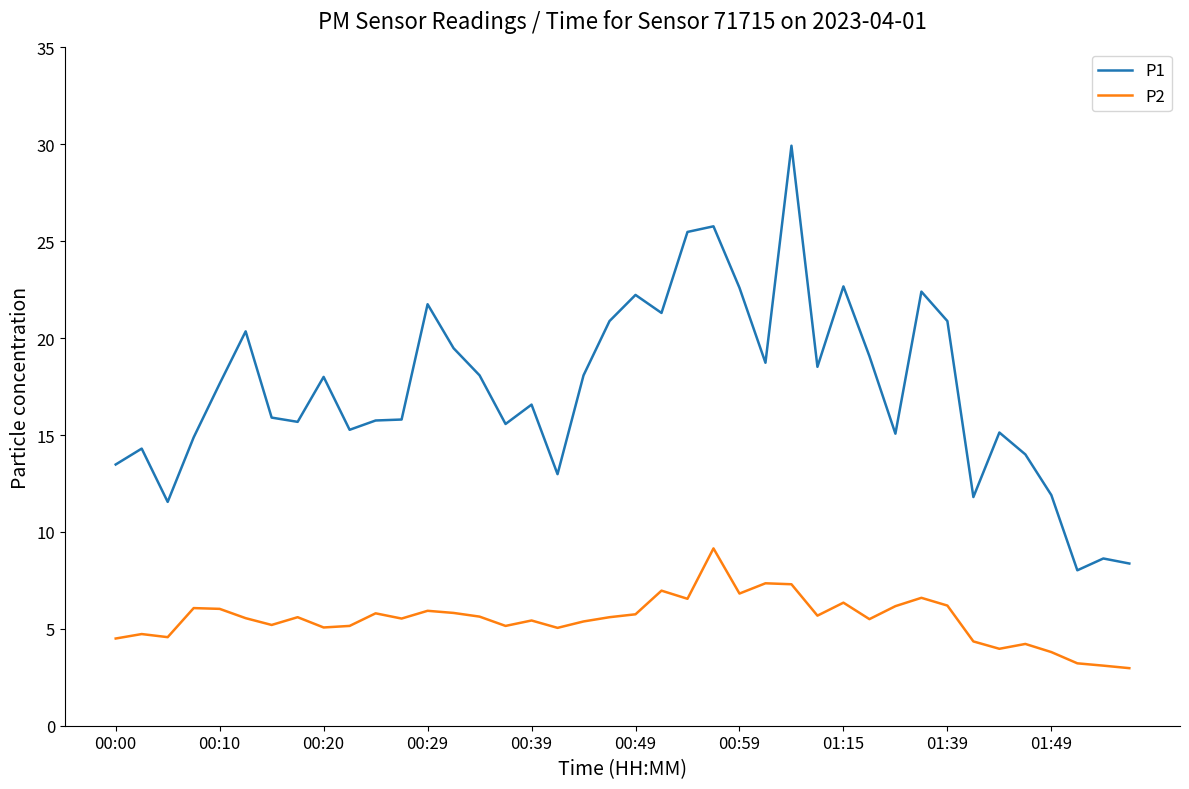

List the series in order of their peak value, lowest first.

P2, P1